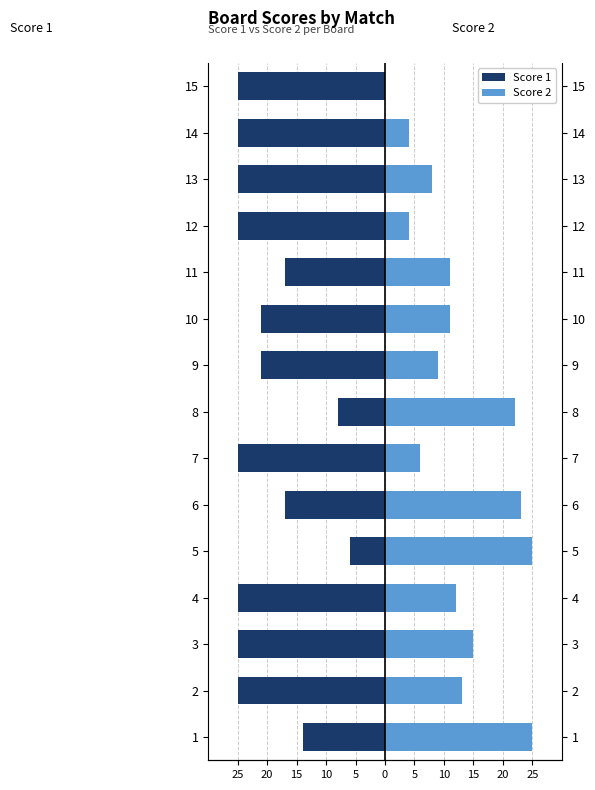

What is the difference between the highest and lowest values at 6?

40